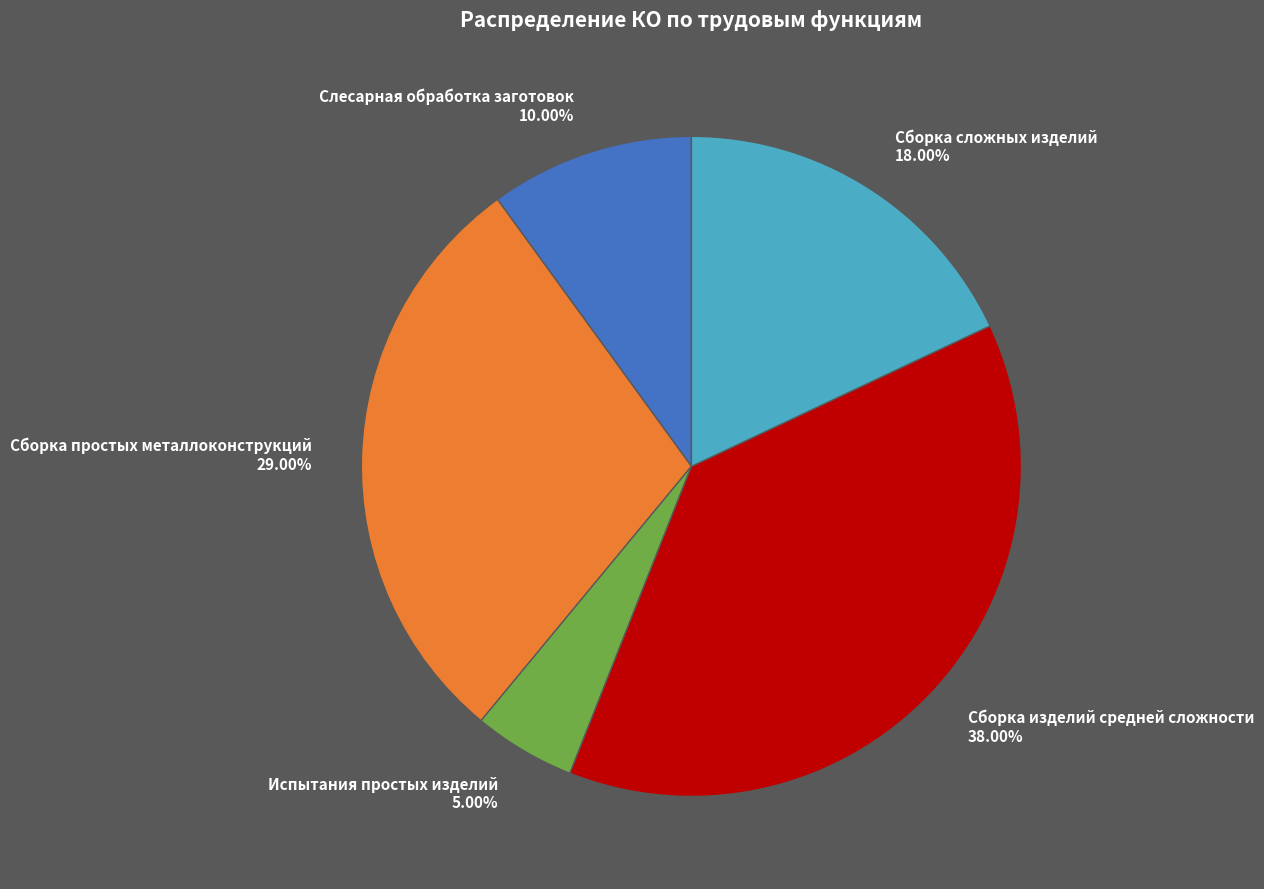

Does Сборка сложных изделий account for over 50% of the chart?

No